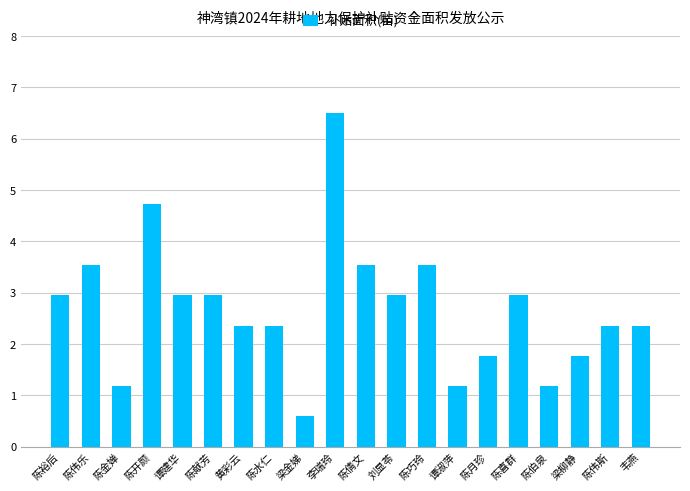

What is the difference between the values at 陈喜群 and 韦燕?

0.6